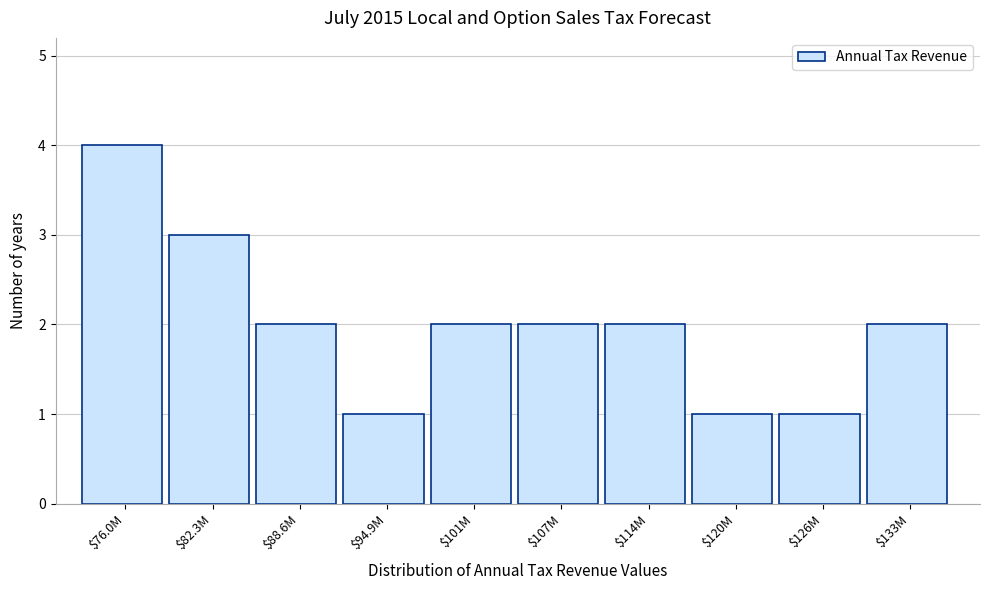

Reading right to left, what are all the values shown in this chart?

2	1	1	2	2	2	1	2	3	4